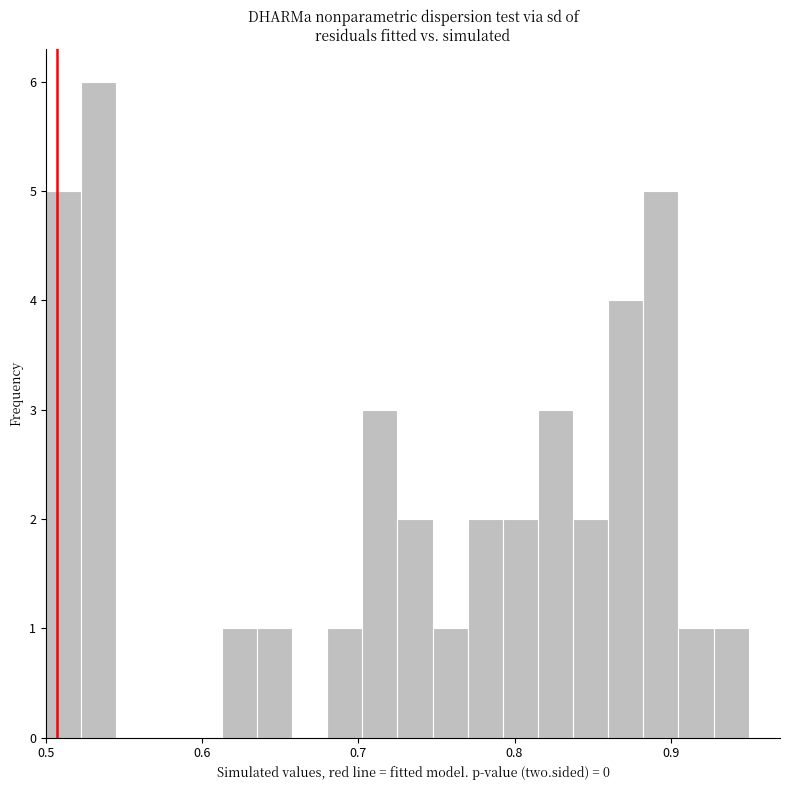

Around what value on the x-axis is the tallest bar? Give the approximate position of its centre, as read against the axis.

0.53